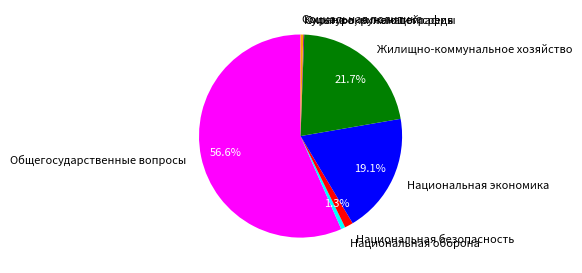

True or false: Национальная экономика accounts for 19% of the total.

True